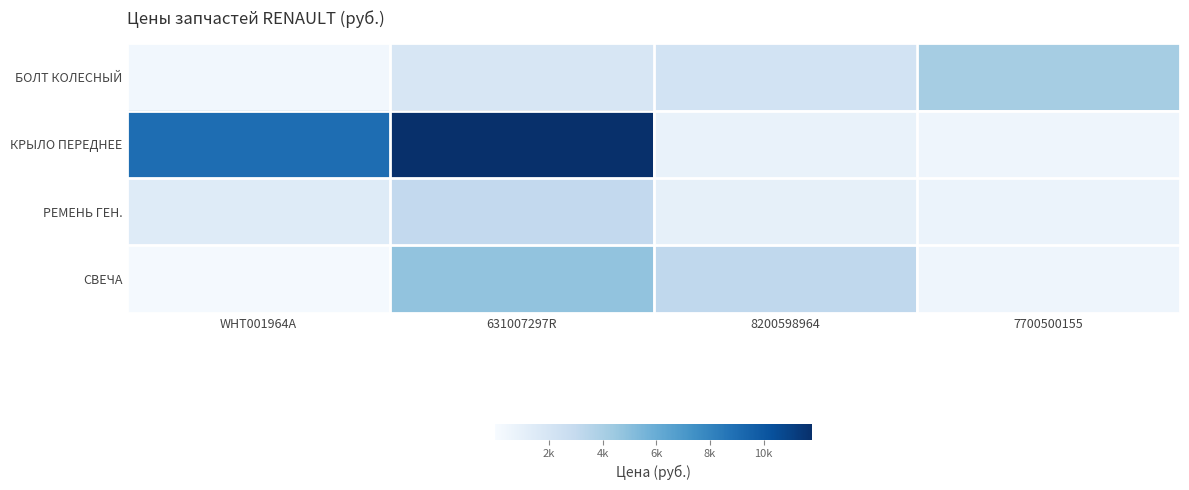

Reading left to right, transcribe all the data shown in this chart.

БОЛТ КОЛЕСНЫЙ: WHT001964A=339.4	631007297R=1879.1	8200598964=2201.1	7700500155=4114.7
КРЫЛО ПЕРЕДНЕЕ: WHT001964A=9002.8	631007297R=11800.0	8200598964=797.0	7700500155=534.1
РЕМЕНЬ ГЕН.: WHT001964A=1473.8	631007297R=3084.2	8200598964=1002.4	7700500155=706.0
СВЕЧА: WHT001964A=169.1	631007297R=4775.2	8200598964=3152.2	7700500155=525.8